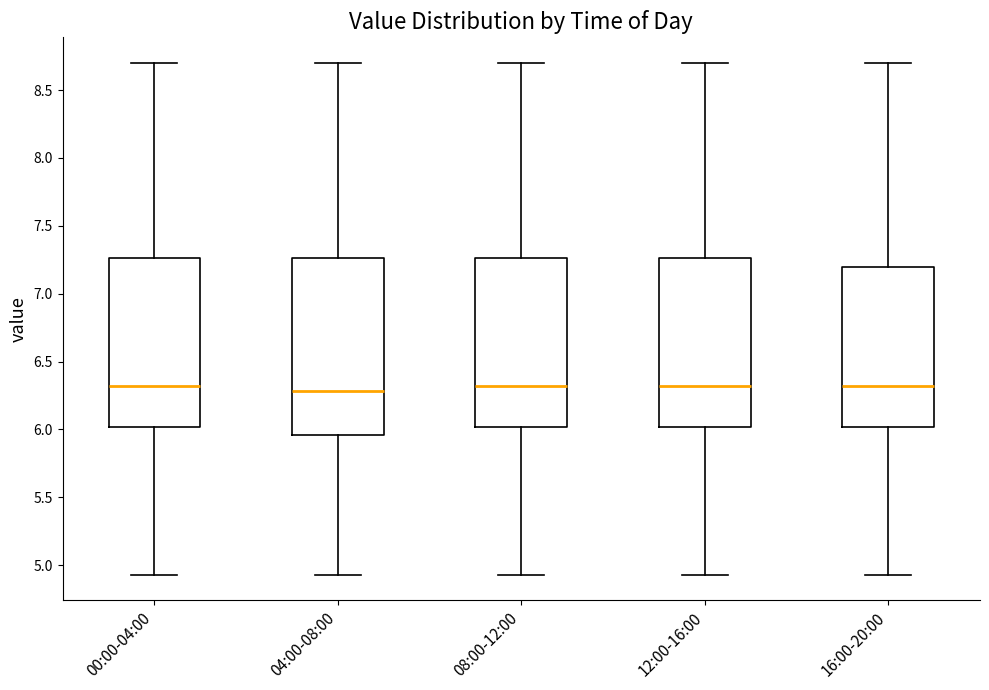

Where does the upper whisker of the box for 08:00-12:00 end on the y-axis? The values are not printed on the chart, so give them approximately, as read against the axis.

8.70